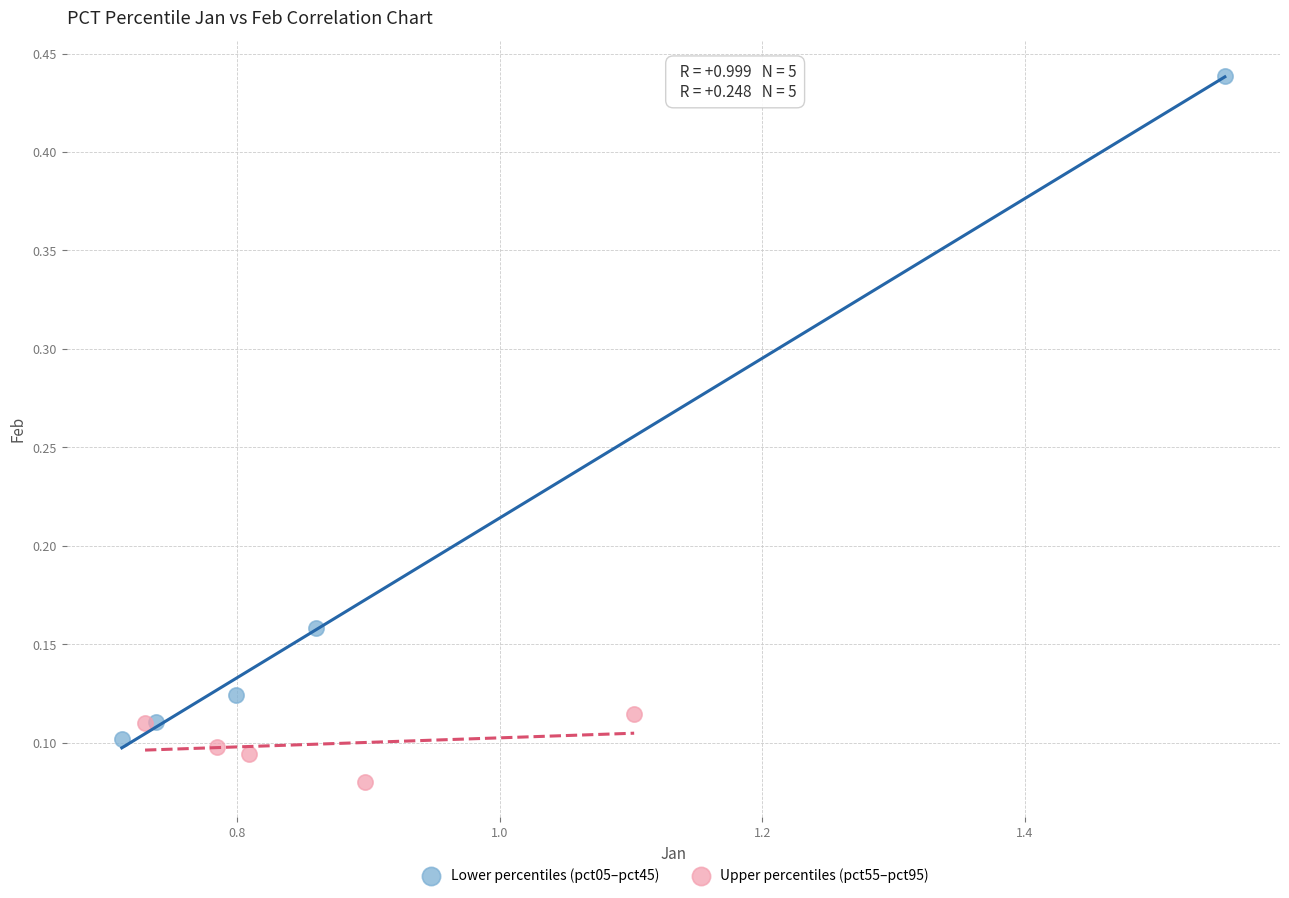

Which series has the largest Y range (max minus min)?

Lower percentiles (pct05–pct45)